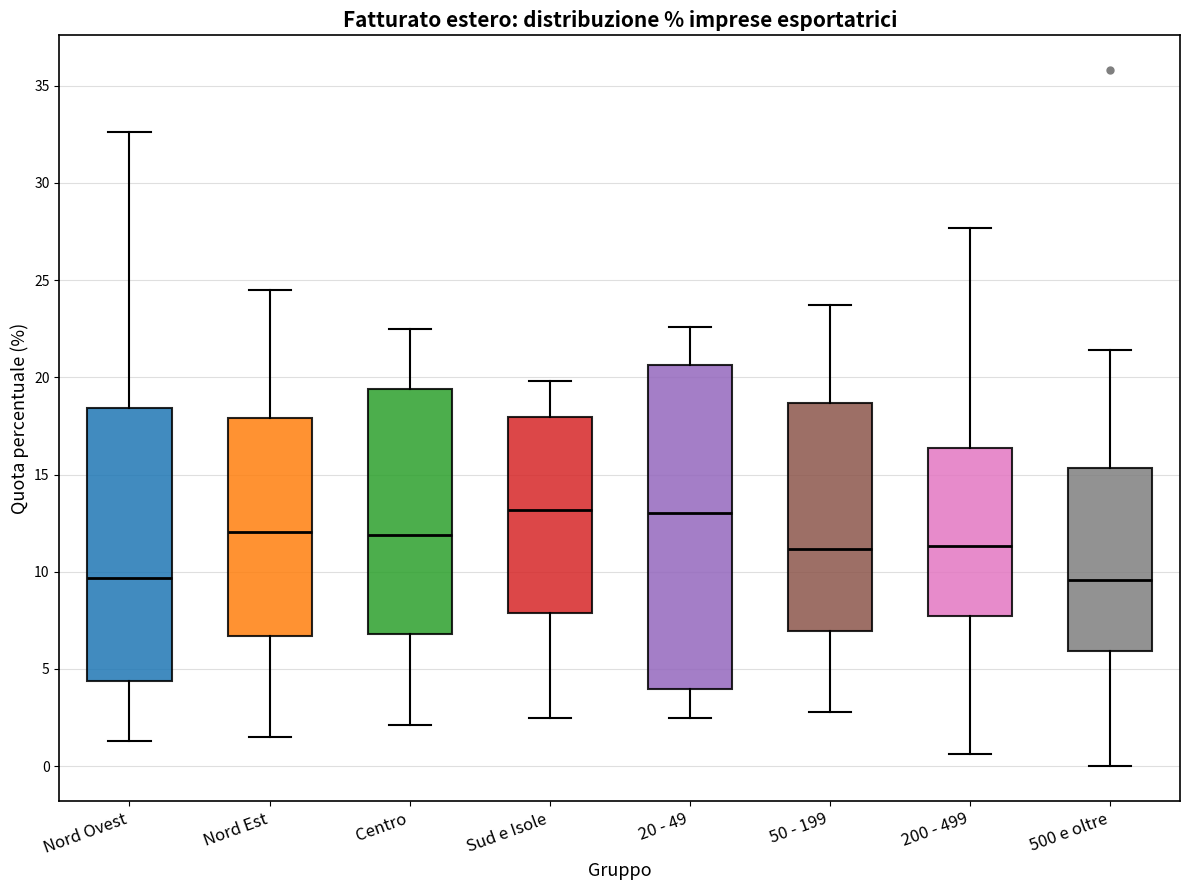

Reading left to right, transcribe this box plot: for each box, give where its median line is, the range the box spans, and where its two whiskers end, as read against the y-axis. The values are not printed on the chart, so give them approximately, as read against the axis.

Nord Ovest: median 9.5, box 4.5 to 18.5, whiskers 1.5 to 32.5
Nord Est: median 12.0, box 6.5 to 18.0, whiskers 1.5 to 24.5
Centro: median 12.0, box 7.0 to 19.5, whiskers 2.0 to 22.5
Sud e Isole: median 13.0, box 8.0 to 18.0, whiskers 2.5 to 20.0
20 - 49: median 13.0, box 4.0 to 20.5, whiskers 2.5 to 22.5
50 - 199: median 11.0, box 7.0 to 18.5, whiskers 3.0 to 23.5
200 - 499: median 11.5, box 7.5 to 16.5, whiskers 0.5 to 27.5
500 e oltre: median 9.5, box 6.0 to 15.5, whiskers 0.0 to 21.5